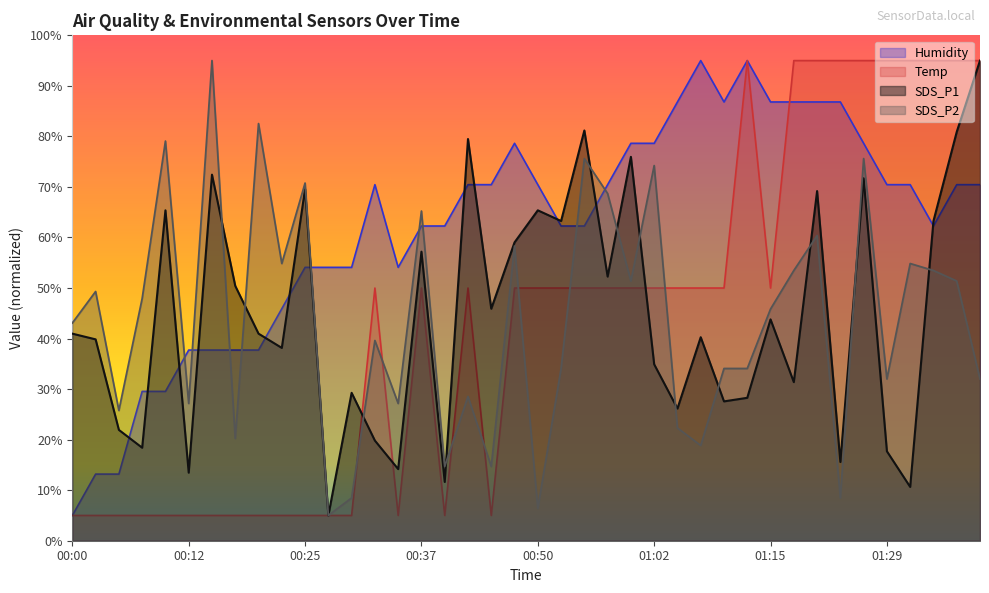

Does the chart have visible grid lines?

No